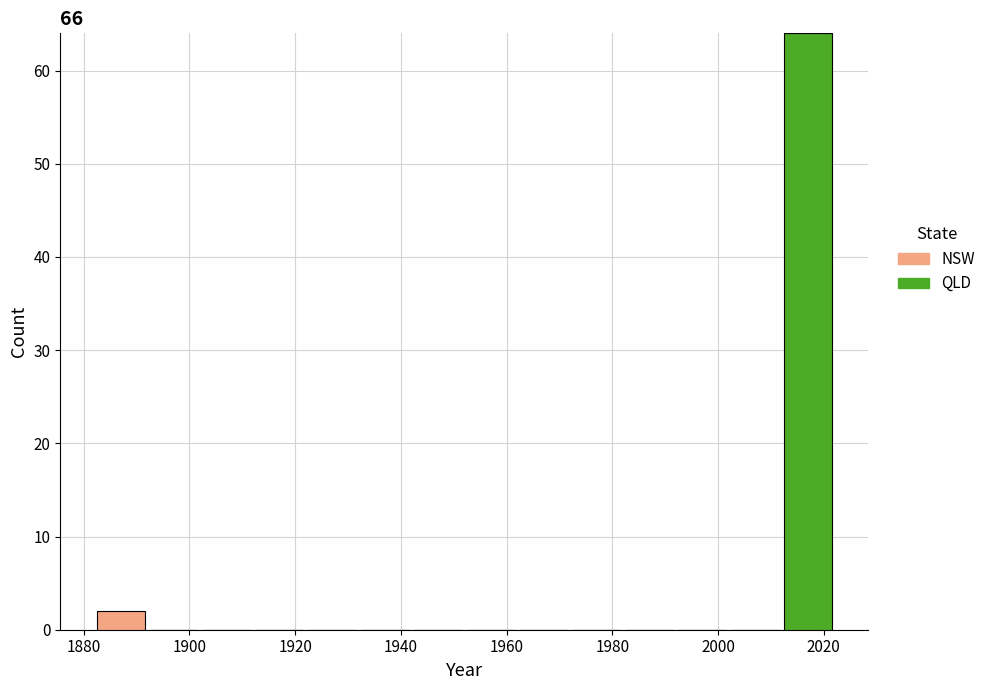

Which range on the x-axis has the tallest stacked bar (by total height)?

2012 to 2022